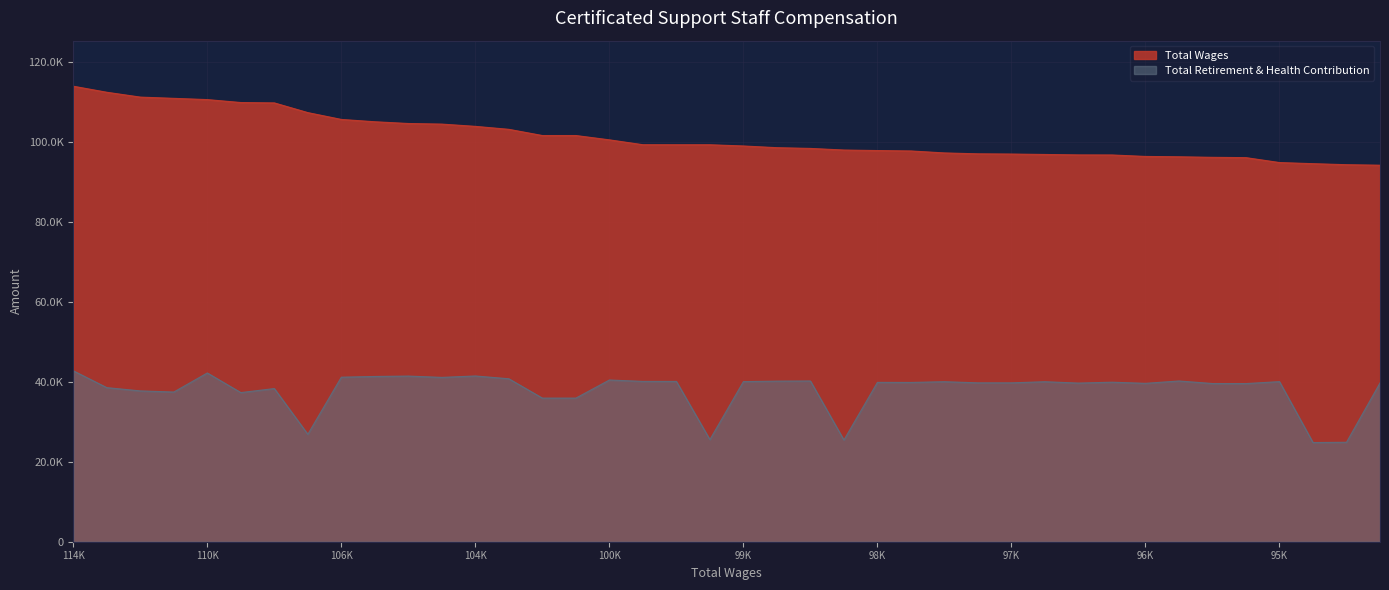

At 25, list the series in order from smallest to largest.

Total Retirement & Health Contribution, Total Wages